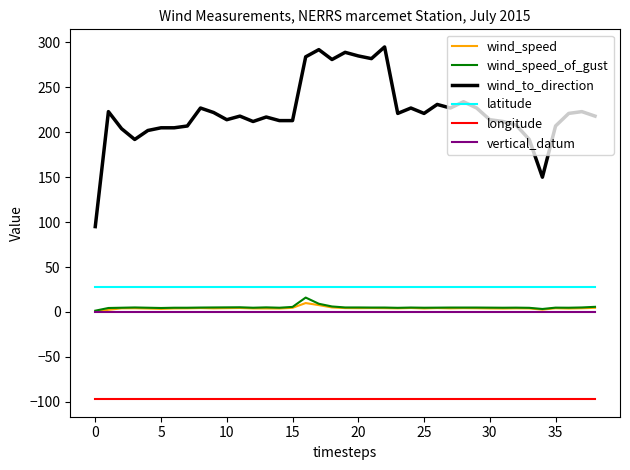

What is the maximum value for wind_to_direction?

295.0